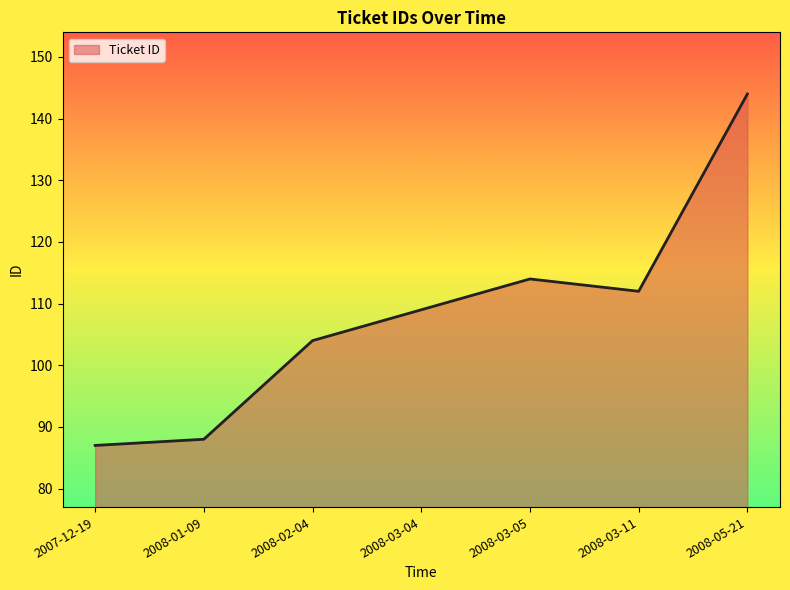

Which category has the highest value across all series?

2008-05-21